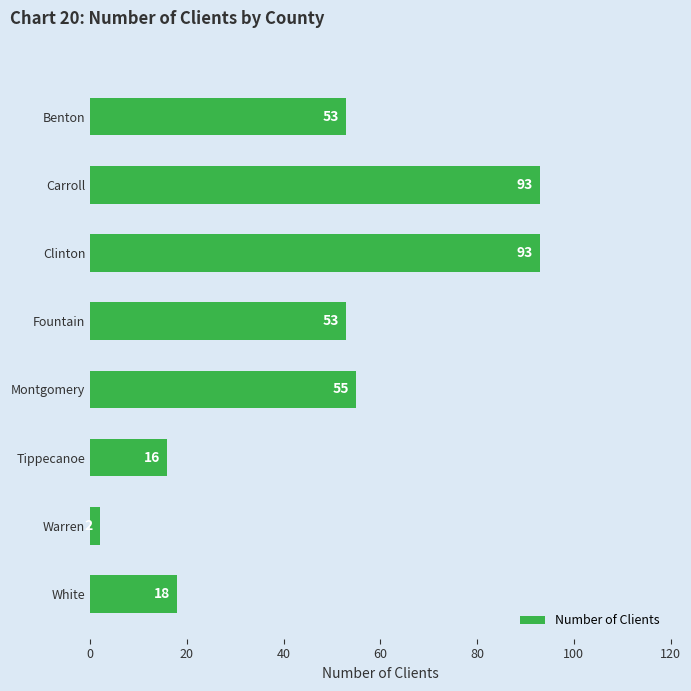

Between White and Clinton, which is larger?

Clinton